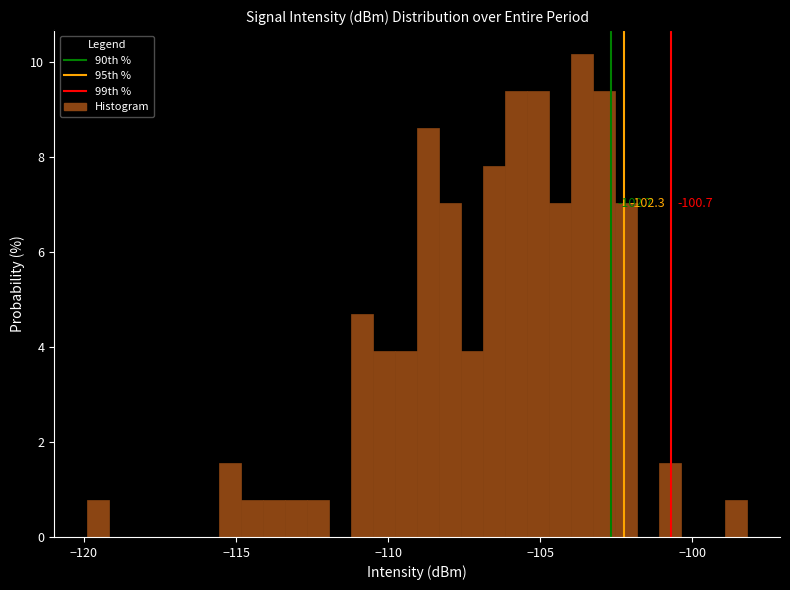

Around what value on the x-axis is the tallest bar? Give the approximate position of its centre, as read against the axis.

-103.5